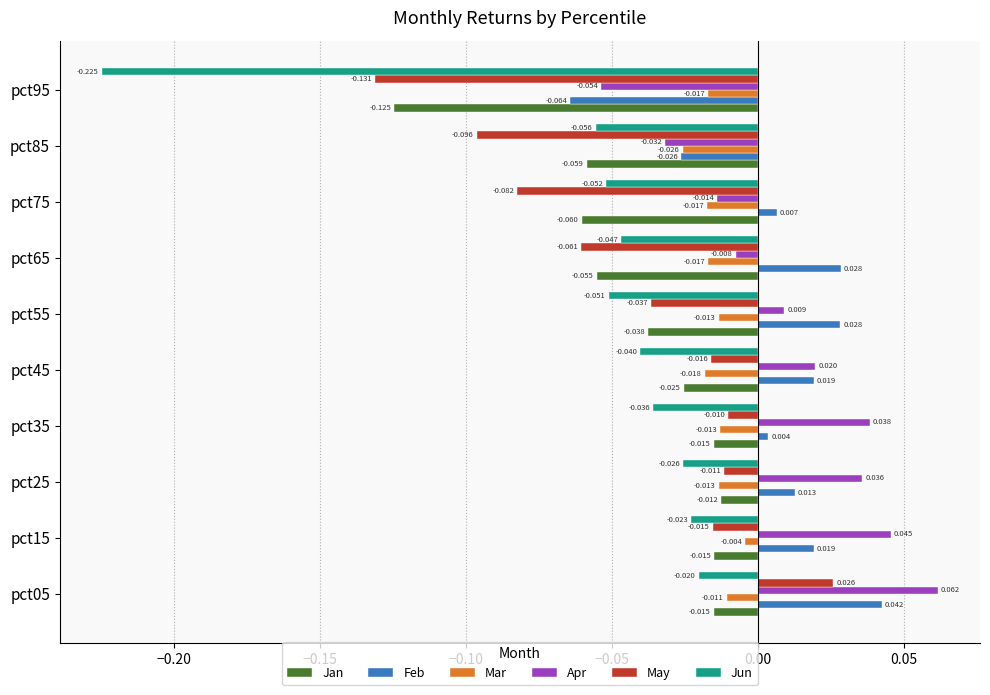

Rank the series by their maximum value, from lowest to highest.

Jun, Jan, Mar, May, Feb, Apr